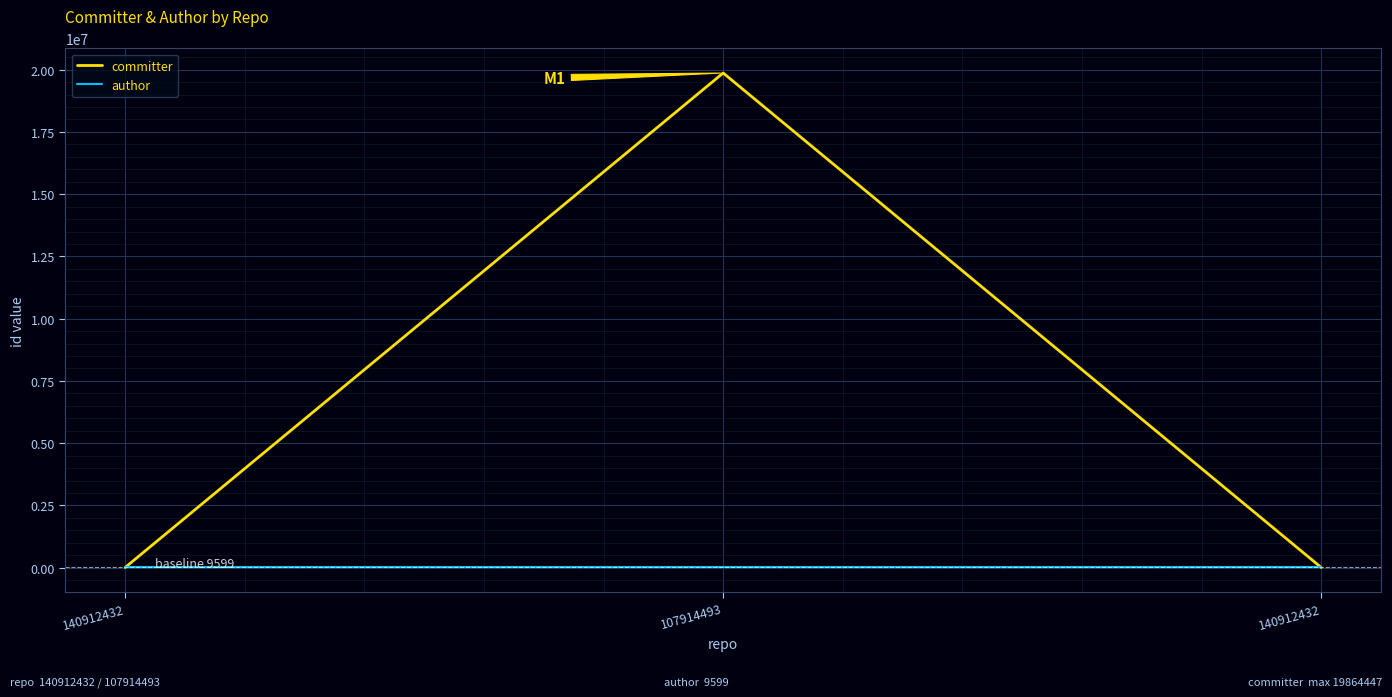

At which category is the sum across all series the highest?

107914493